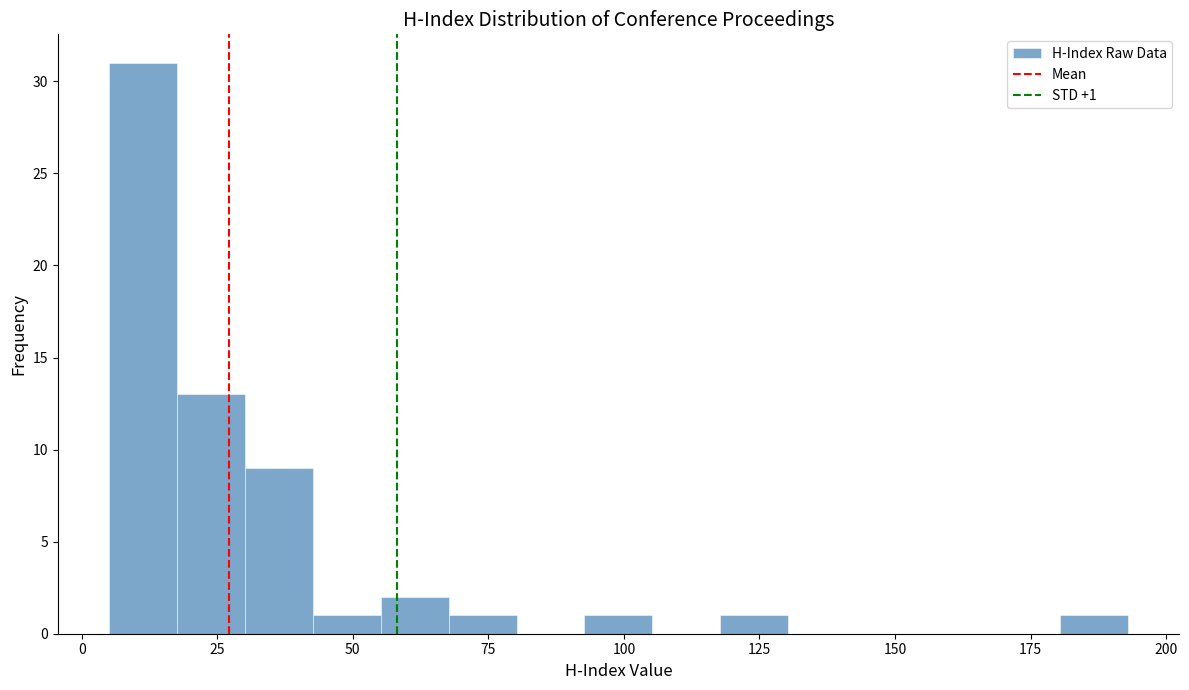

Around what value on the x-axis is the tallest bar? Give the approximate position of its centre, as read against the axis.

10